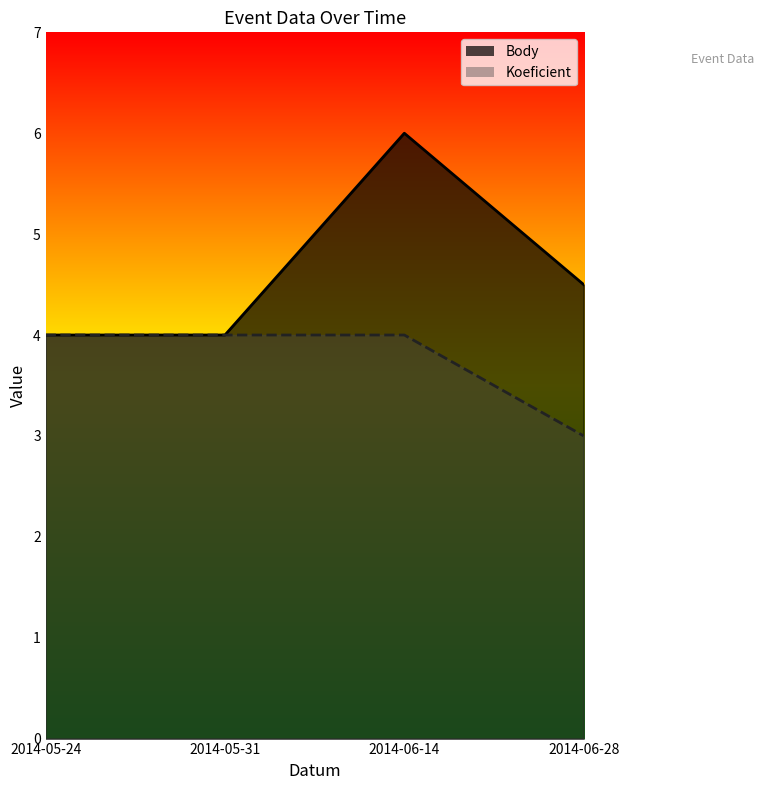

Which series has the widest spread of values?

Body